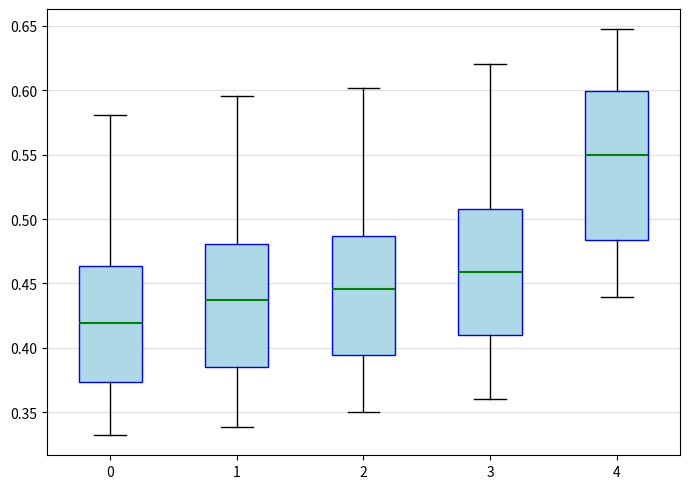

Which box's median line is the highest?

4